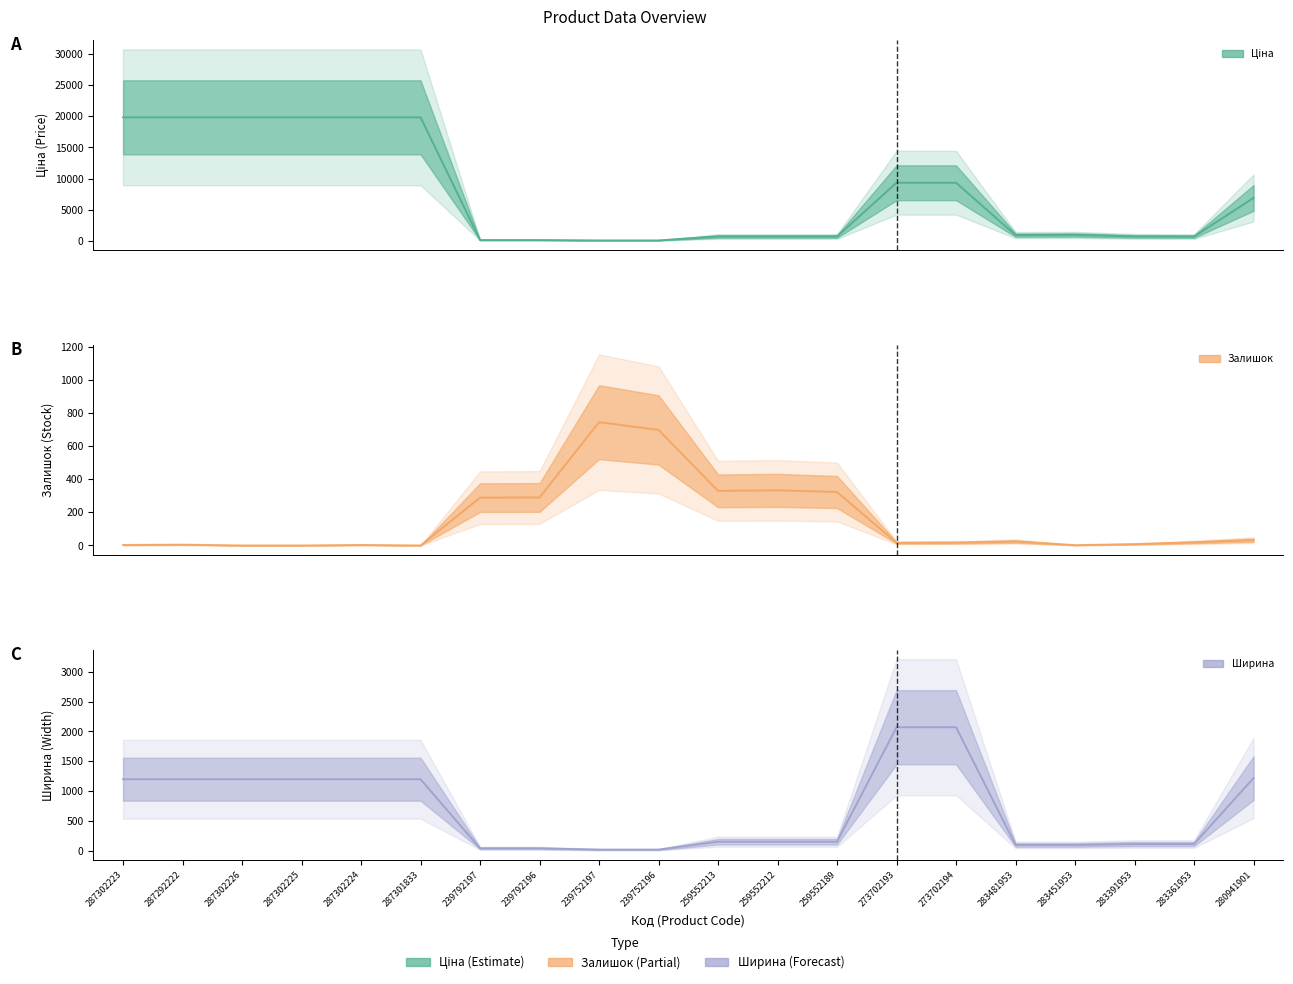

What are all the series names shown in the legend?

Ціна, Залишок, Ширина